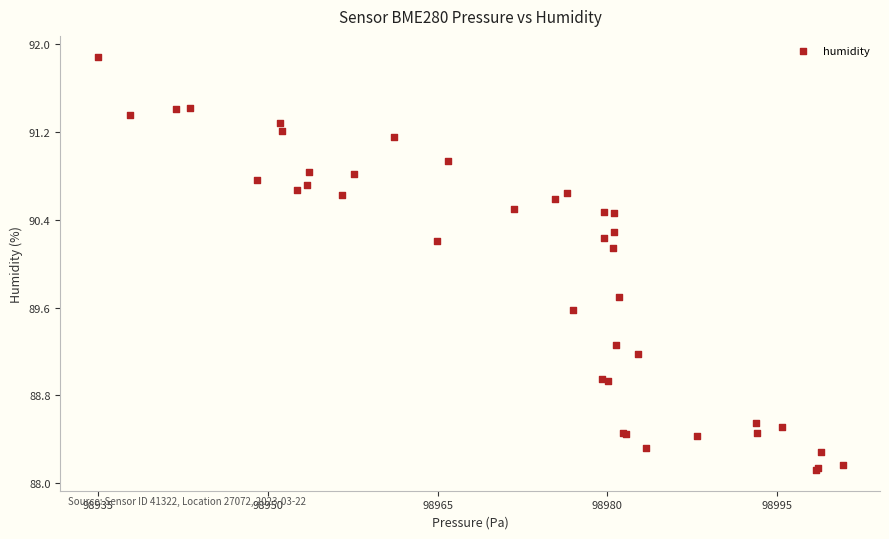

What Y value in the scatter plot is closest to 90?

90.1